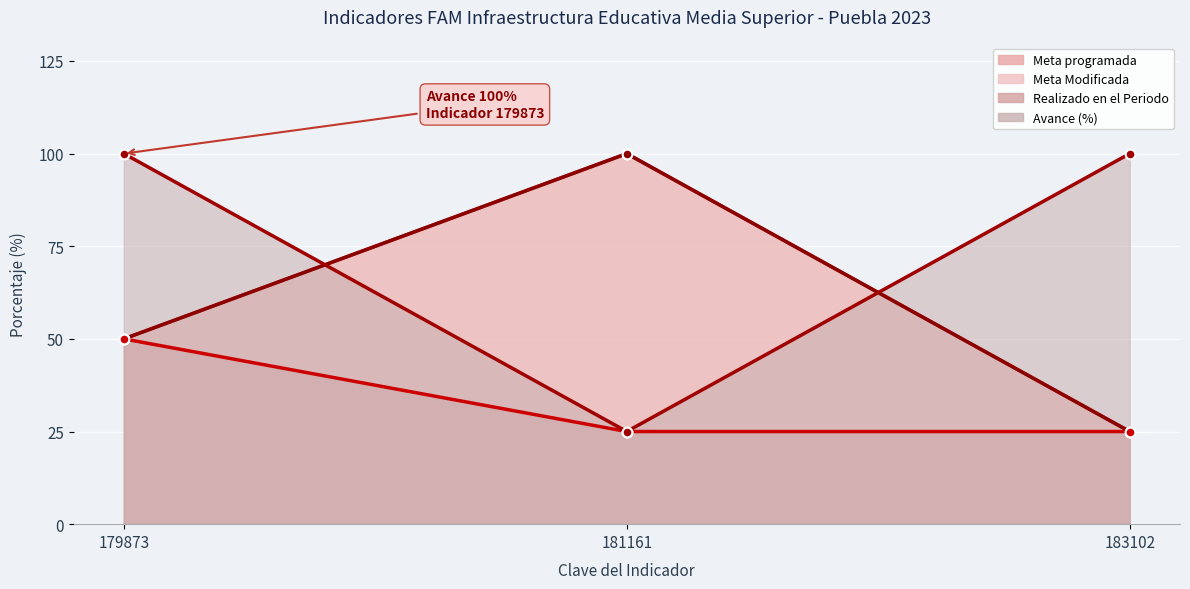

What is the spread (max minus min) of values at 183102?

75